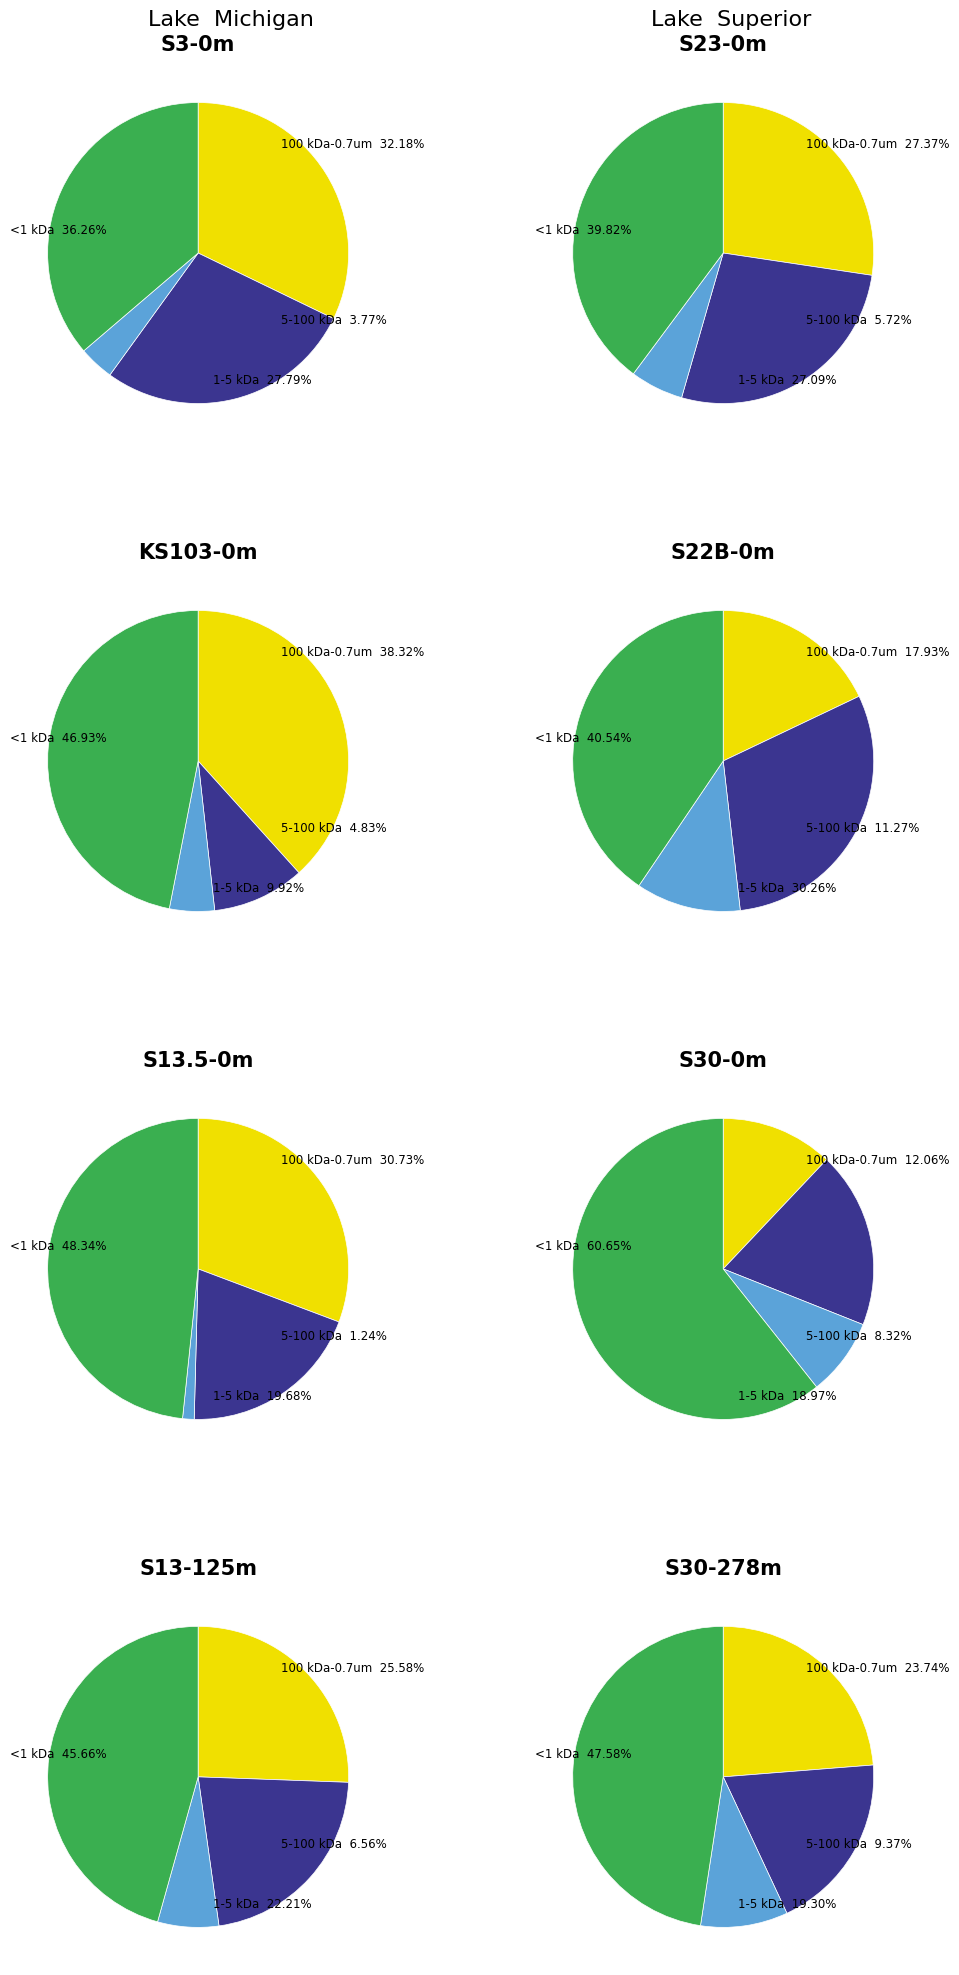

What is the smallest slice in the pie chart?

4